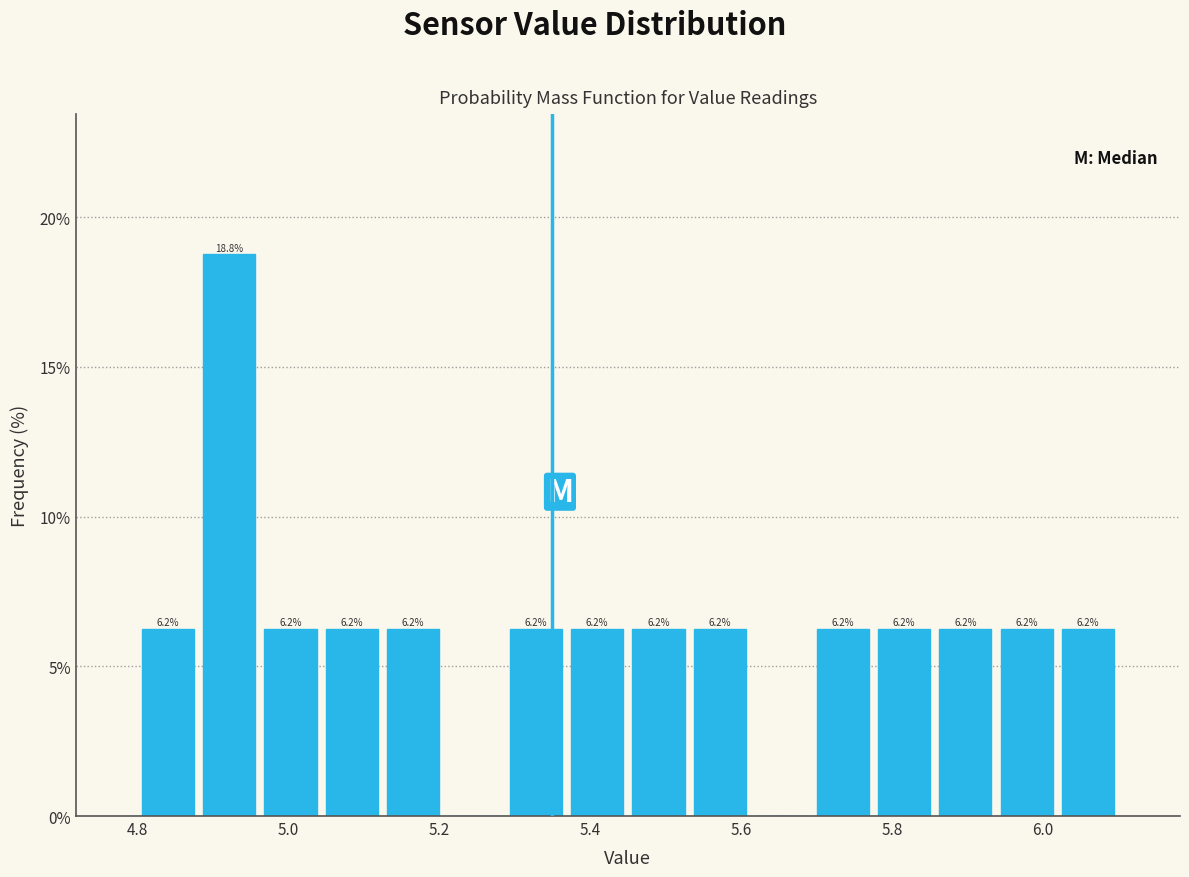

Which range on the x-axis has the tallest bar?

4.88 to 4.96